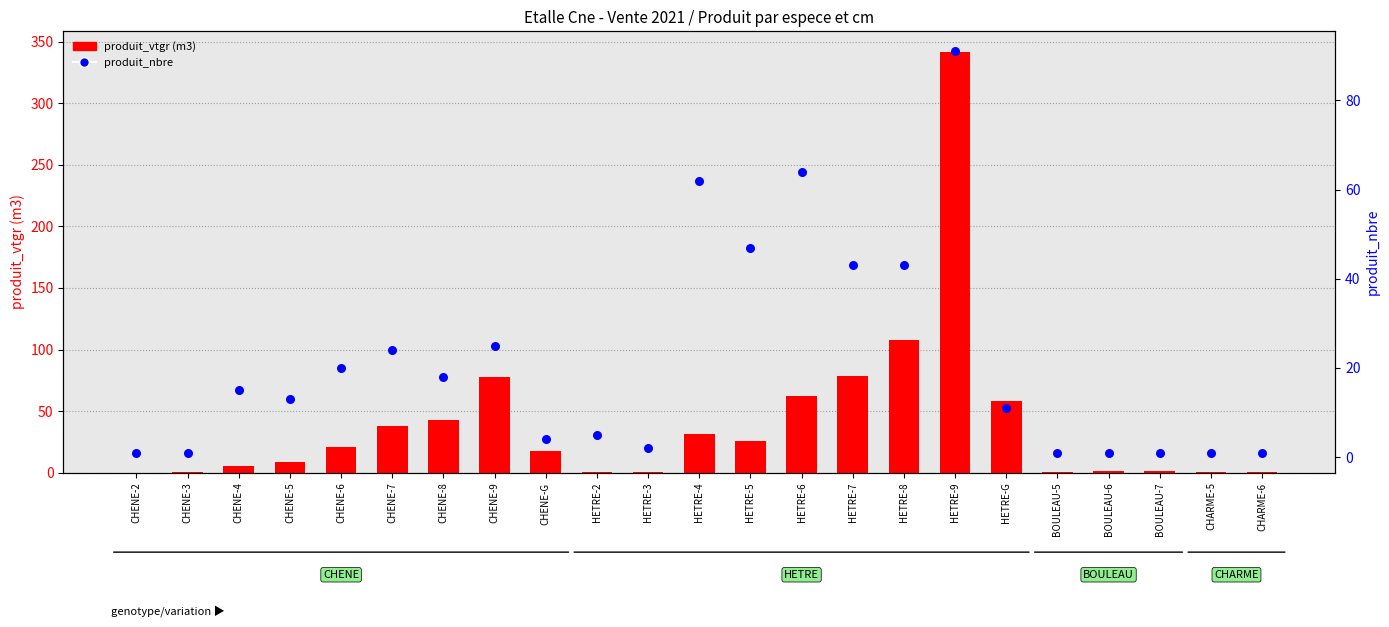

What are all the series names shown in the legend?

produit_vtgr, produit_nbre